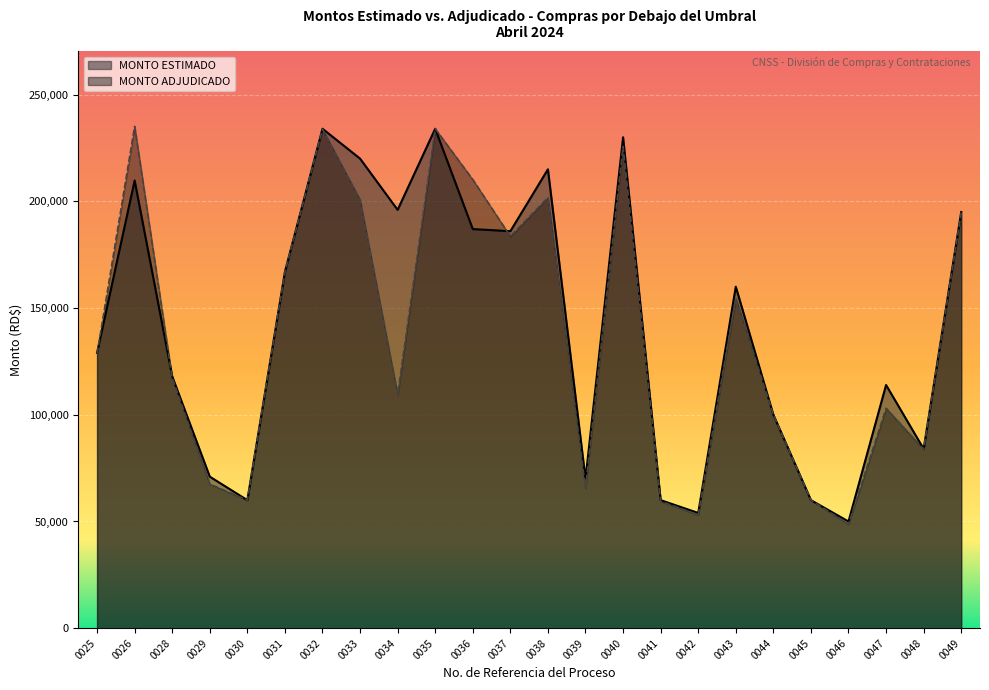

Between 0030 and 0037, which series saw the biggest shift?

MONTO ESTIMADO